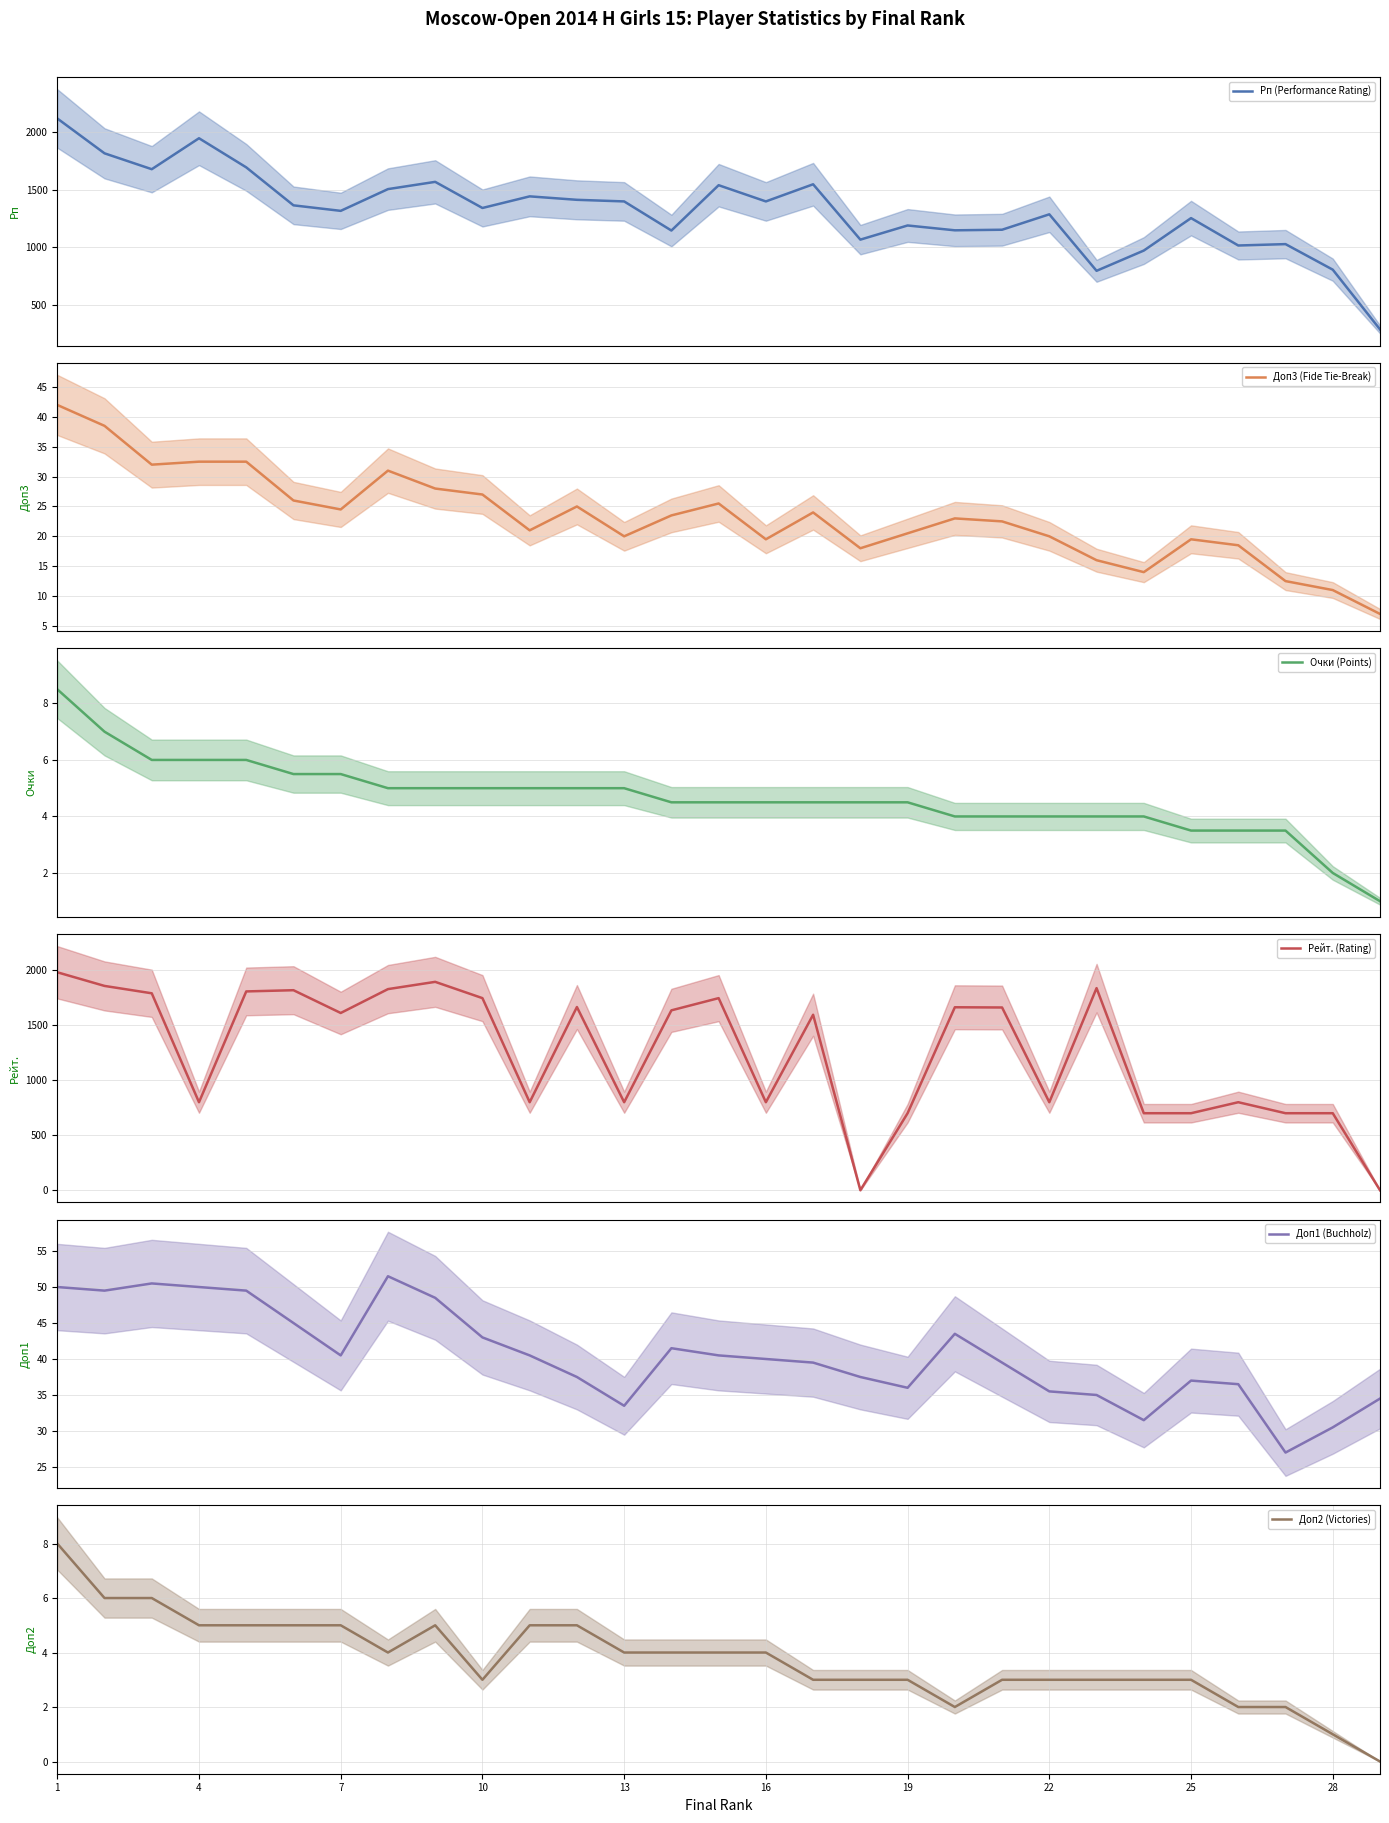

In Рейт. (Rating), how many points are higher than both neighbors (excluding endpoints)?

8